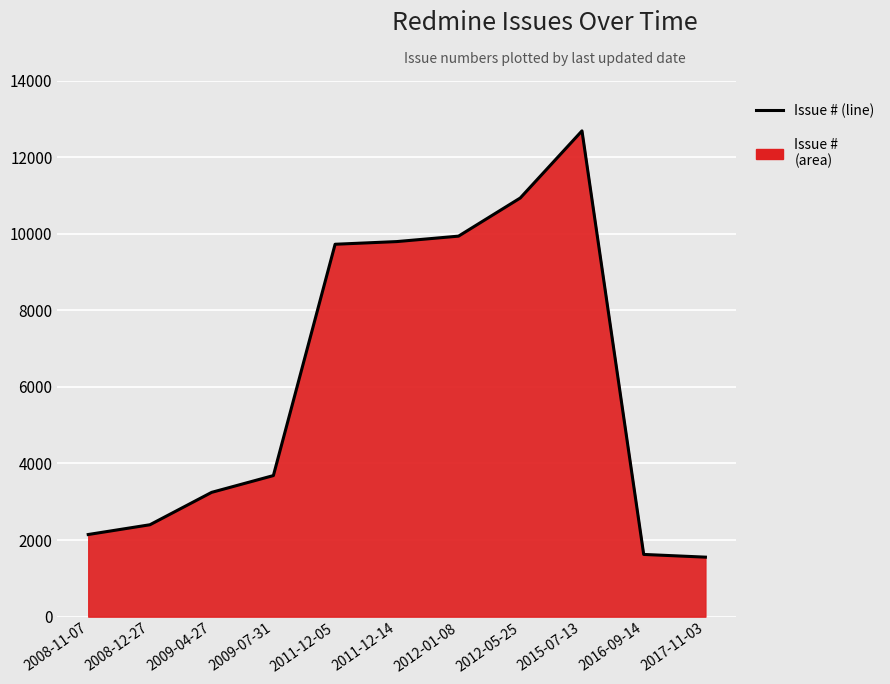

What is the minimum value shown in the chart?

1554